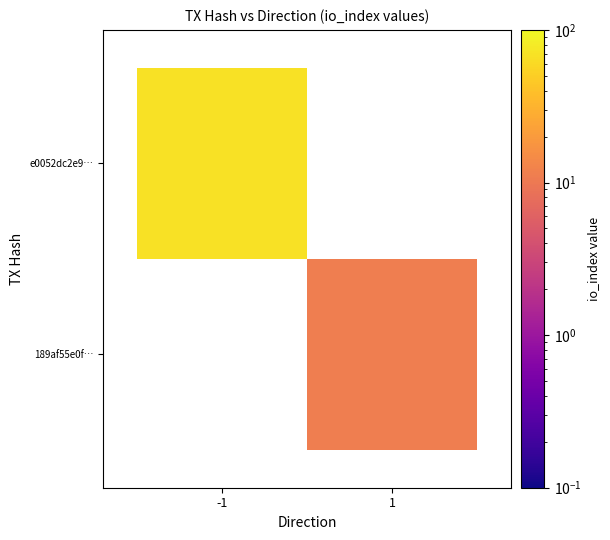

Rank the series by their maximum value, from lowest to highest.

189af55e0f558b280d3b3616a9a24ecd5e4cb3a, e0052dc2e95d47fd67abdab34a5b1bffe5d9a58